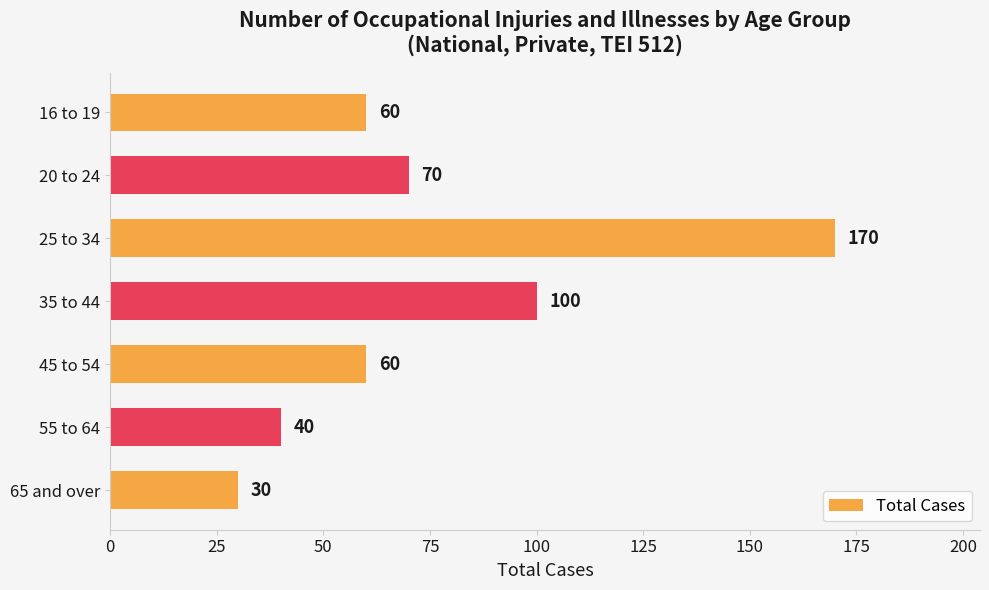

What is the change in value from 55 to 64 to 65 and over?

-10